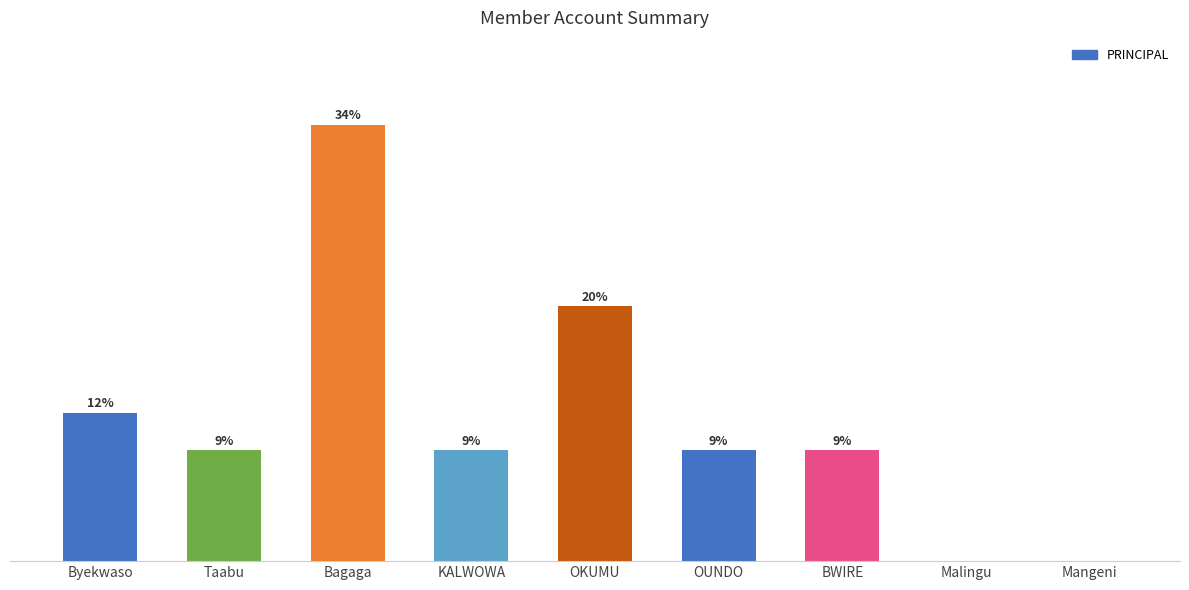

Are the bars horizontal?

No